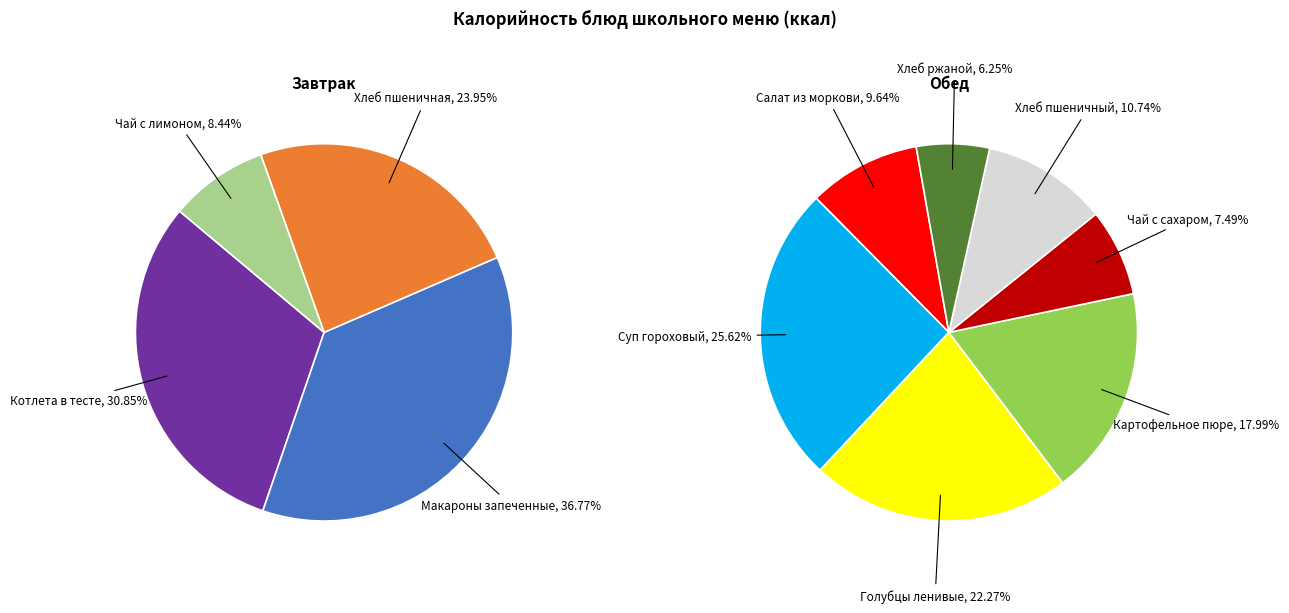

The Хлеб пшеничная slice represents 25% of the pie. True or false?

False